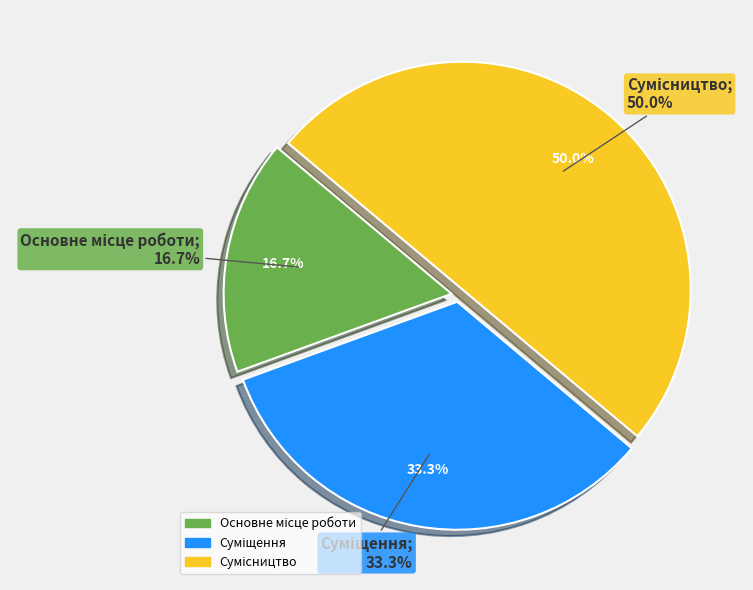

Is it true that Основне місце роботи is 11% of the pie?

False